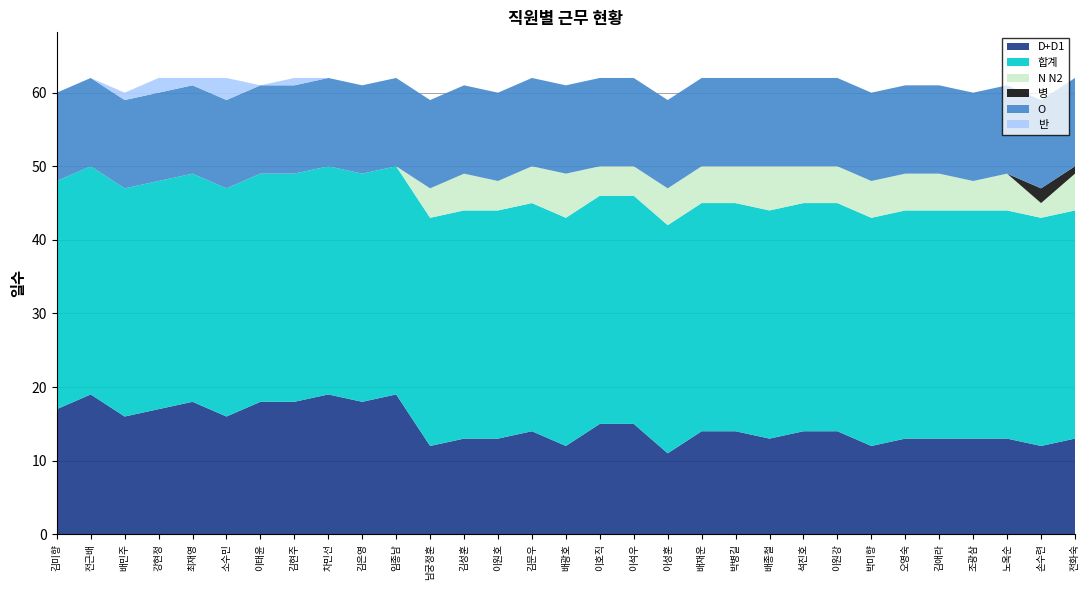

Reading right to left, list all the values displayed in this chart.

D+D1: 전화숙=13	손수련=12	노옥순=13	조광삼=13	김애라=13	오영숙=13	박미향=12	이원강=14	석진호=14	배종철=13	박병길=14	배재운=14	이성훈=11	이석우=15	이호직=15	배광호=12	김문우=14	이원호=13	김성훈=13	남궁정훈=12	임종남=19	김은영=18	차민선=19	김현주=18	이태윤=18	소수민=16	최재영=18	강현정=17	배민주=16	전근배=19	김미향=17
합계: 전화숙=31	손수련=31	노옥순=31	조광삼=31	김애라=31	오영숙=31	박미향=31	이원강=31	석진호=31	배종철=31	박병길=31	배재운=31	이성훈=31	이석우=31	이호직=31	배광호=31	김문우=31	이원호=31	김성훈=31	남궁정훈=31	임종남=31	김은영=31	차민선=31	김현주=31	이태윤=31	소수민=31	최재영=31	강현정=31	배민주=31	전근배=31	김미향=31
N N2: 전화숙=5	손수련=2	노옥순=5	조광삼=4	김애라=5	오영숙=5	박미향=5	이원강=5	석진호=5	배종철=6	박병길=5	배재운=5	이성훈=5	이석우=4	이호직=4	배광호=6	김문우=5	이원호=4	김성훈=5	남궁정훈=4	임종남=0	김은영=0	차민선=0	김현주=0	이태윤=0	소수민=0	최재영=0	강현정=0	배민주=0	전근배=0	김미향=0
병: 전화숙=1	손수련=2	노옥순=0	조광삼=0	김애라=0	오영숙=0	박미향=0	이원강=0	석진호=0	배종철=0	박병길=0	배재운=0	이성훈=0	이석우=0	이호직=0	배광호=0	김문우=0	이원호=0	김성훈=0	남궁정훈=0	임종남=0	김은영=0	차민선=0	김현주=0	이태윤=0	소수민=0	최재영=0	강현정=0	배민주=0	전근배=0	김미향=0
O: 전화숙=12	손수련=12	노옥순=12	조광삼=12	김애라=12	오영숙=12	박미향=12	이원강=12	석진호=12	배종철=12	박병길=12	배재운=12	이성훈=12	이석우=12	이호직=12	배광호=12	김문우=12	이원호=12	김성훈=12	남궁정훈=12	임종남=12	김은영=12	차민선=12	김현주=12	이태윤=12	소수민=12	최재영=12	강현정=12	배민주=12	전근배=12	김미향=12
반: 전화숙=0	손수련=0	노옥순=0	조광삼=0	김애라=0	오영숙=0	박미향=0	이원강=0	석진호=0	배종철=0	박병길=0	배재운=0	이성훈=0	이석우=0	이호직=0	배광호=0	김문우=0	이원호=0	김성훈=0	남궁정훈=0	임종남=0	김은영=0	차민선=0	김현주=1	이태윤=0	소수민=3	최재영=1	강현정=2	배민주=1	전근배=0	김미향=0